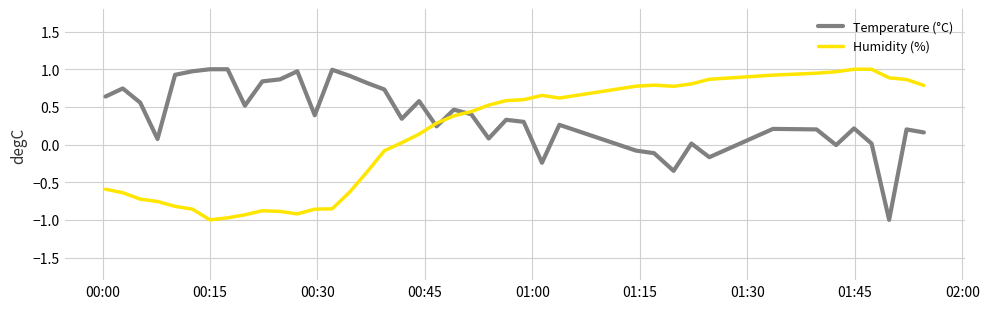

List the series in order of their overall mean, highest first.

Temperature (°C), Humidity (%)